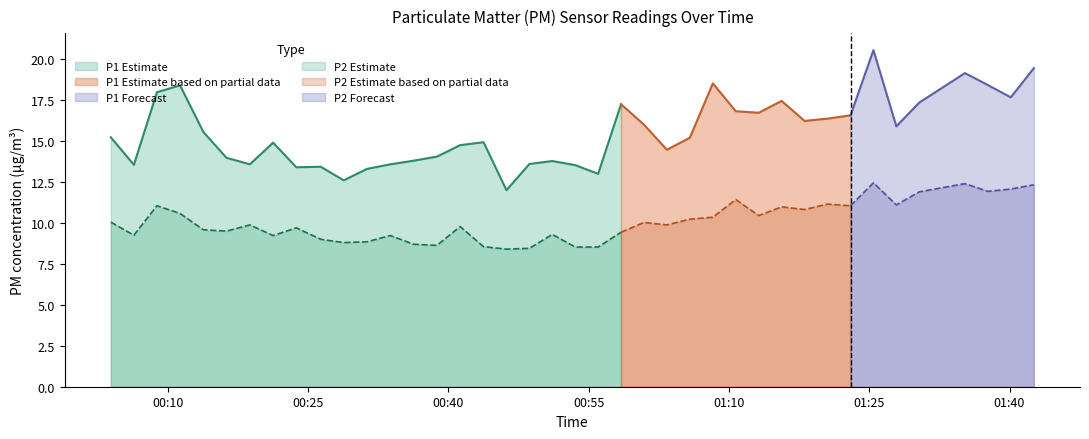

List the series in order of their overall mean, highest first.

P1, P2